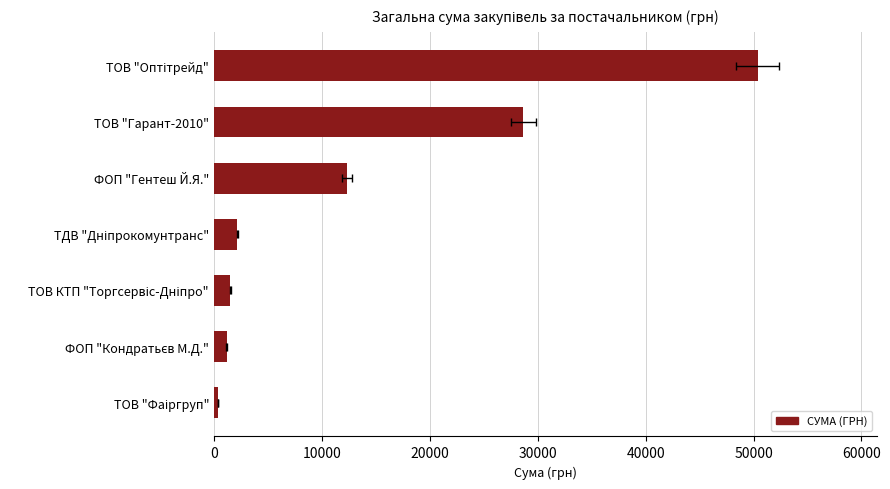

What is the greatest value displayed?

50387.0